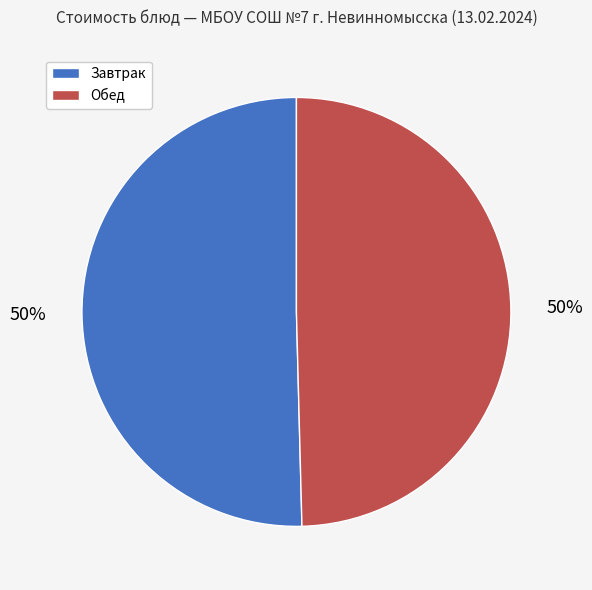

To the nearest percent, what is the average slice percentage?

50%